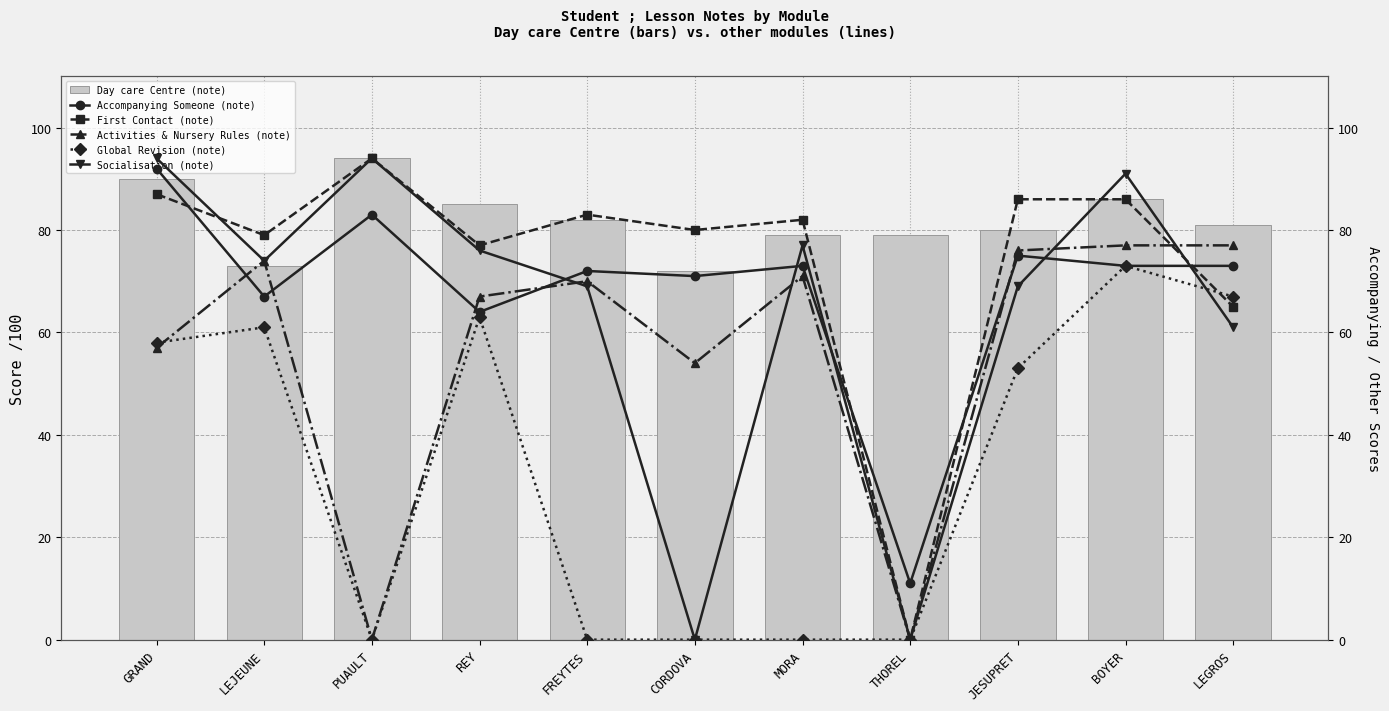

The Socialisation (note) series shows 42 at CORDOVA. True or false?

False